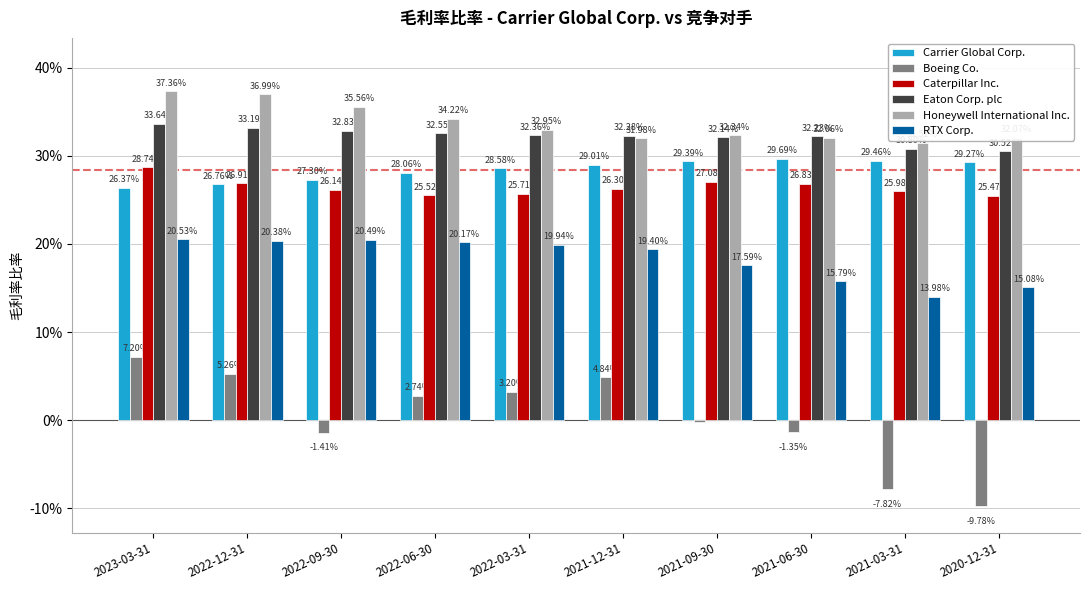

Rank the series by their maximum value, from highest to lowest.

Honeywell International Inc., Eaton Corp. plc, Carrier Global Corp., Caterpillar Inc., RTX Corp., Boeing Co.